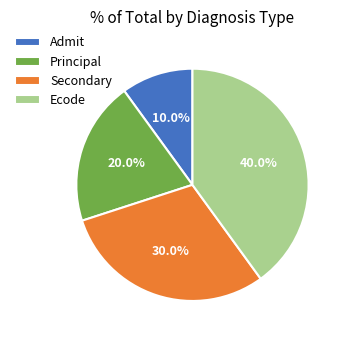

Count the number of slices in the pie.

4